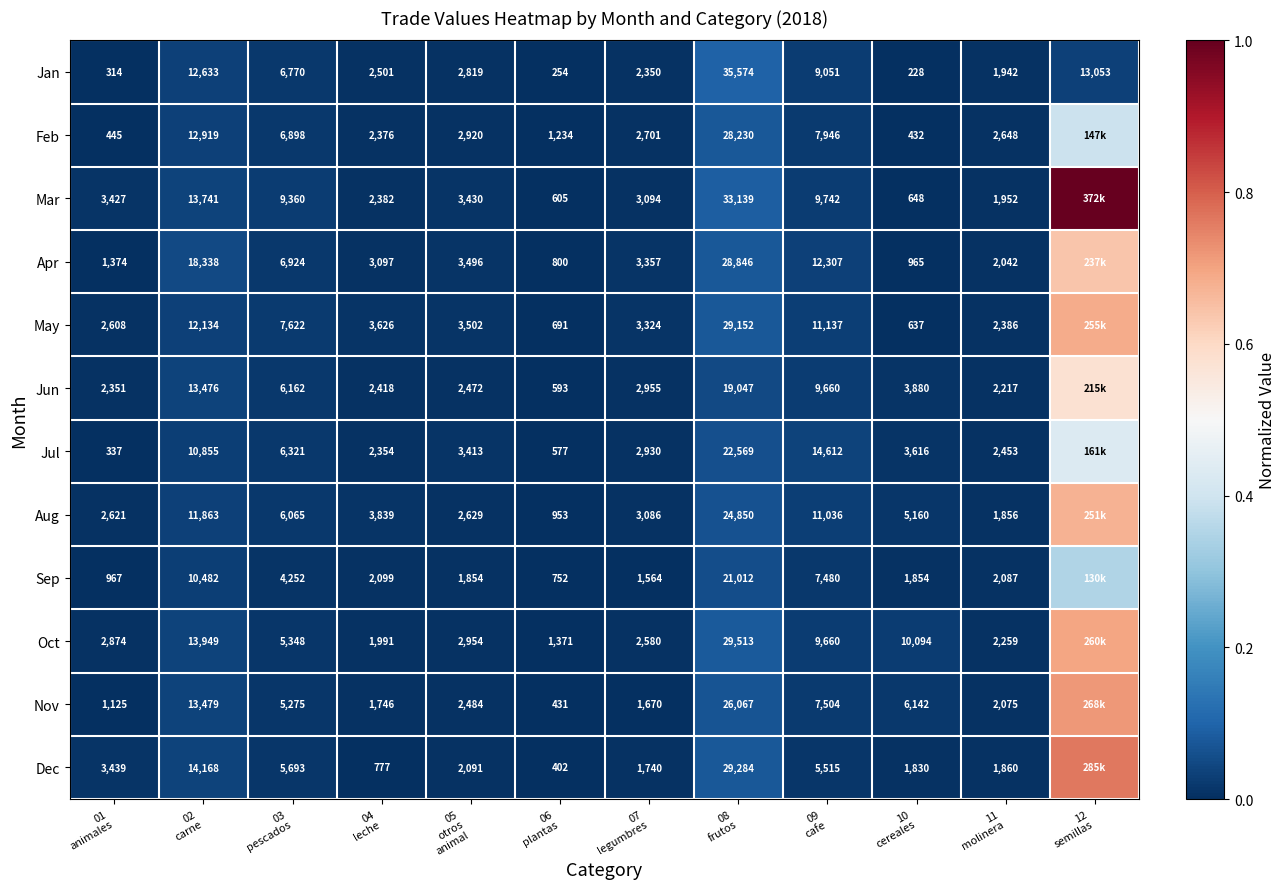

What is the difference between the highest and lowest values at 12
semillas?

1.0